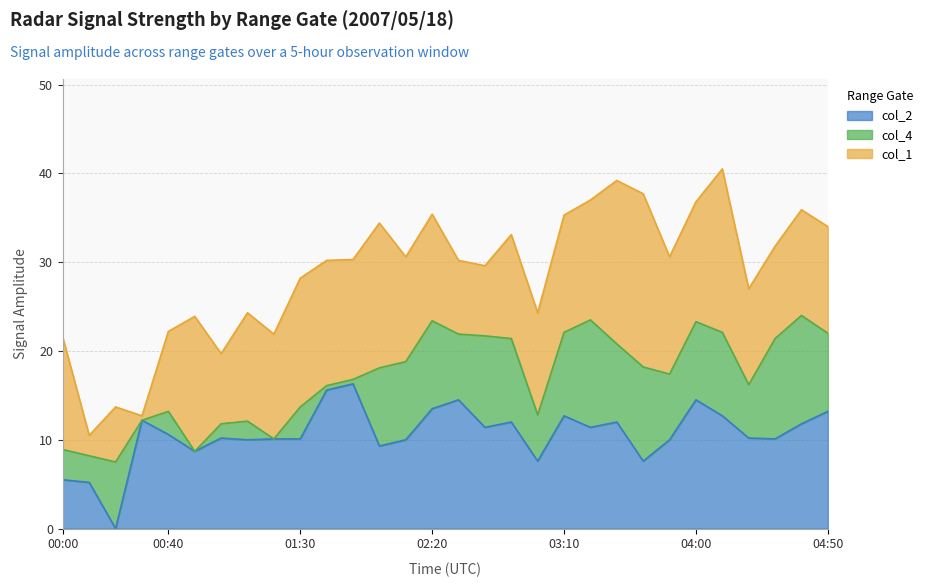

At which label does col_1 reach its peak?

03:40